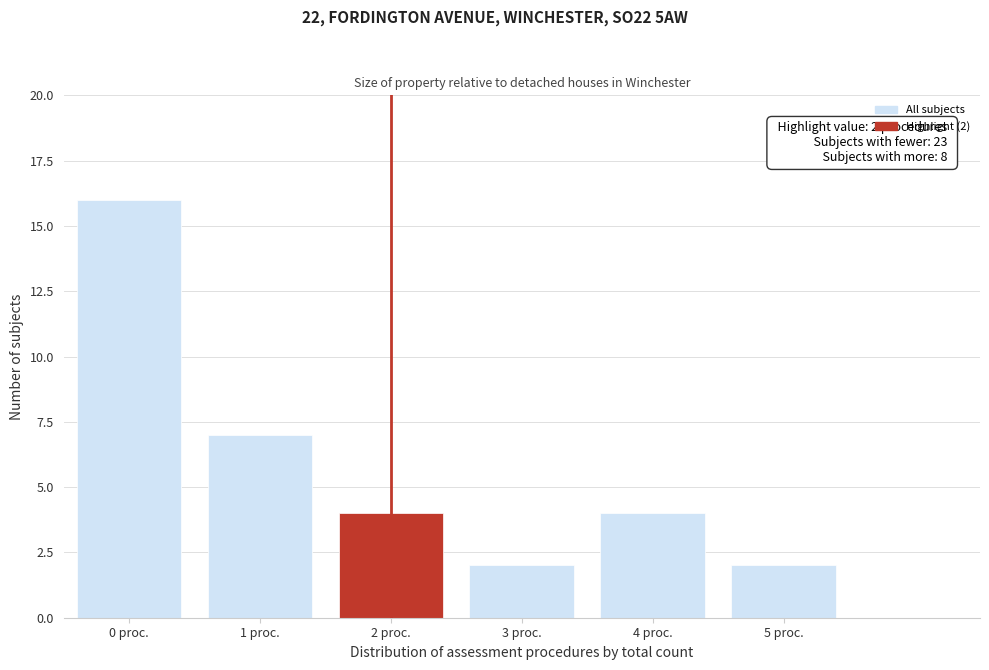

Reading left to right, list all the values displayed in this chart.

0 proc.=16	1 proc.=7	2 proc.=4	3 proc.=2	4 proc.=4	5 proc.=2